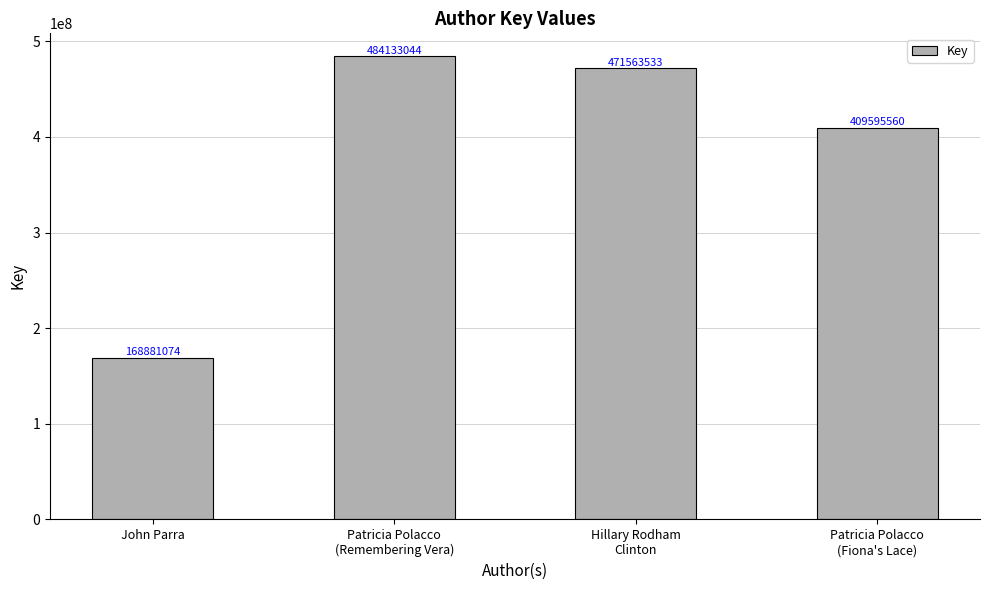

Reading left to right, what are all the values shown in this chart?

John Parra=168881074	Patricia Polacco
(Remembering Vera)=484133044	Hillary Rodham
Clinton=471563533	Patricia Polacco
(Fiona's Lace)=409595560